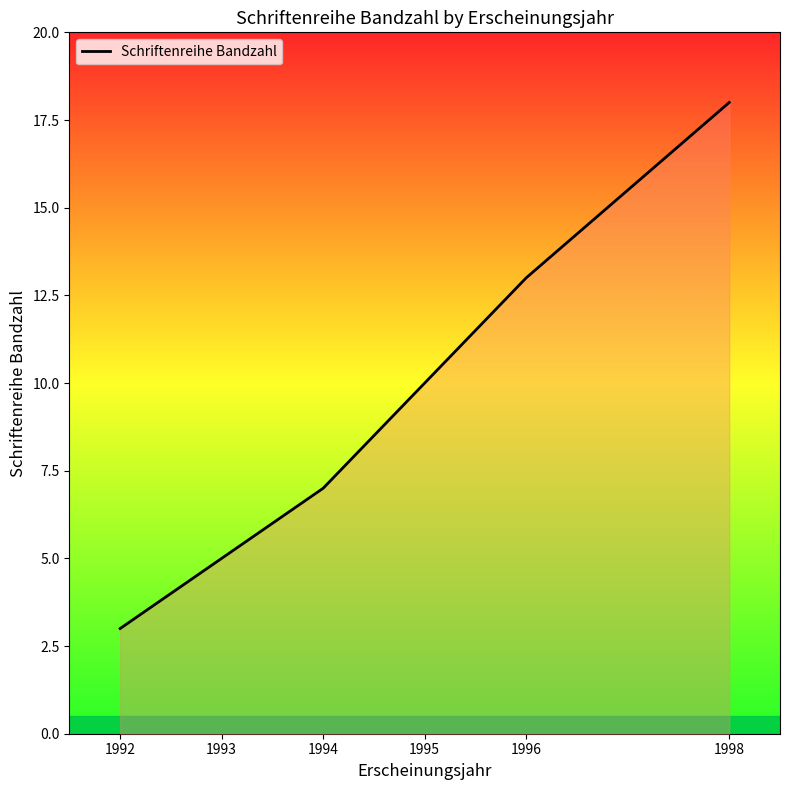

What is the difference between the values at 1995 and 1993?

5